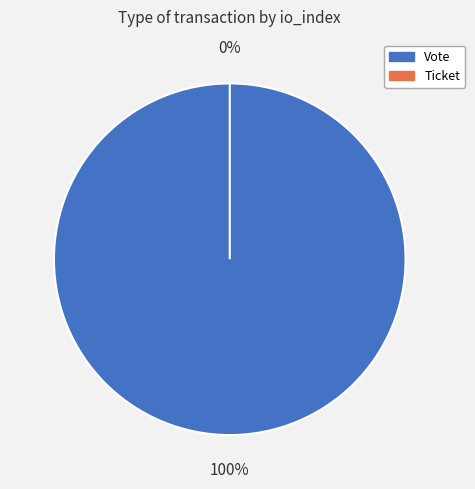

Which has a higher value, Vote or Ticket?

Vote